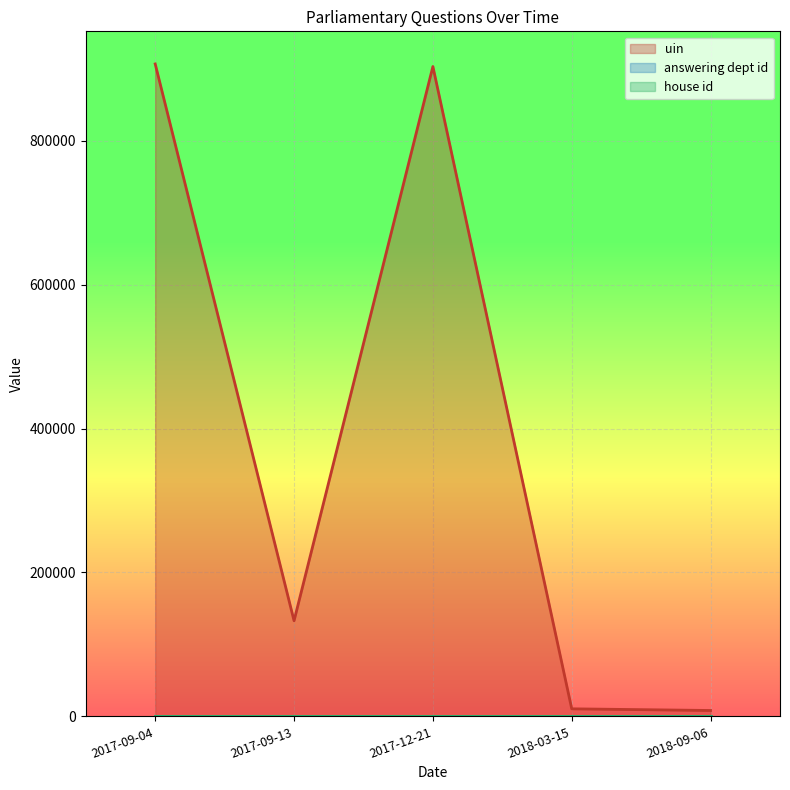

Between 2017-09-04 and 2018-03-15, which series saw the biggest shift?

uin